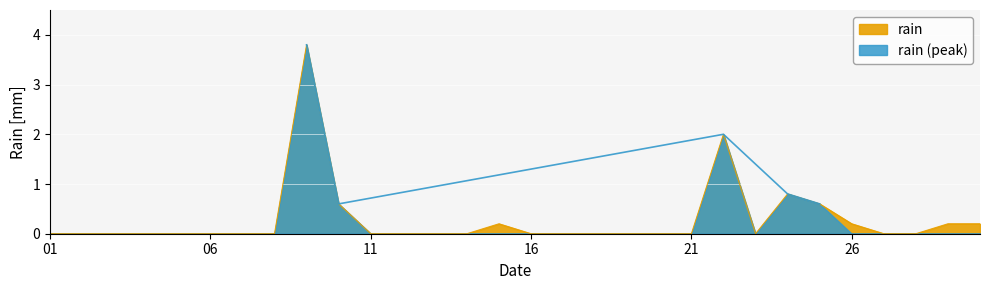

Which label corresponds to the largest value in the chart?

2017-11-09